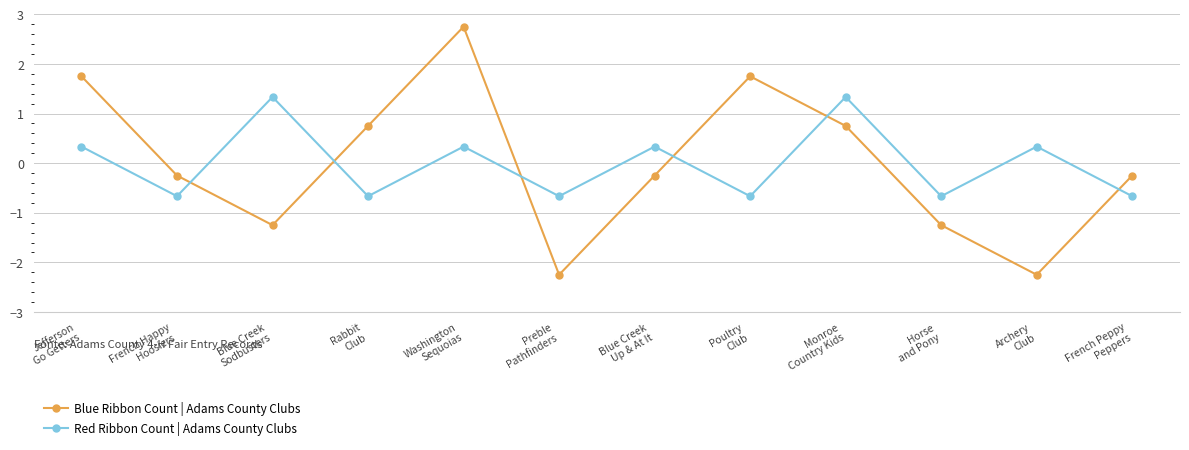

Count the Red Ribbon Count | Adams County Clubs values in the range 0 to 1.

4